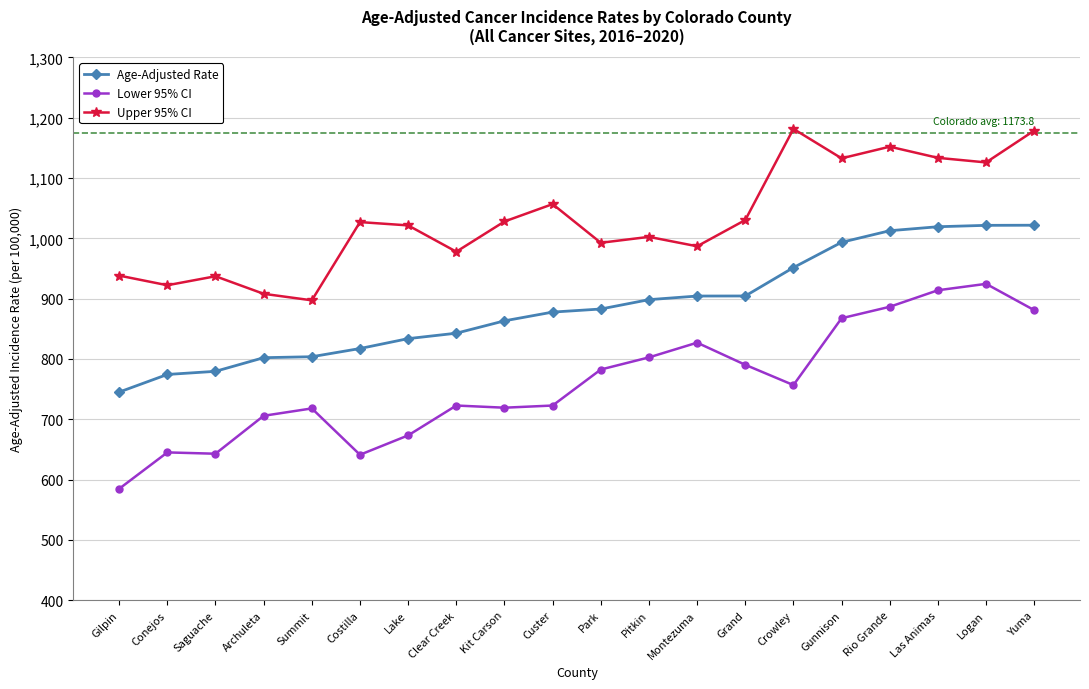

How many interior local peaks does the Upper 95% CI series have?

6